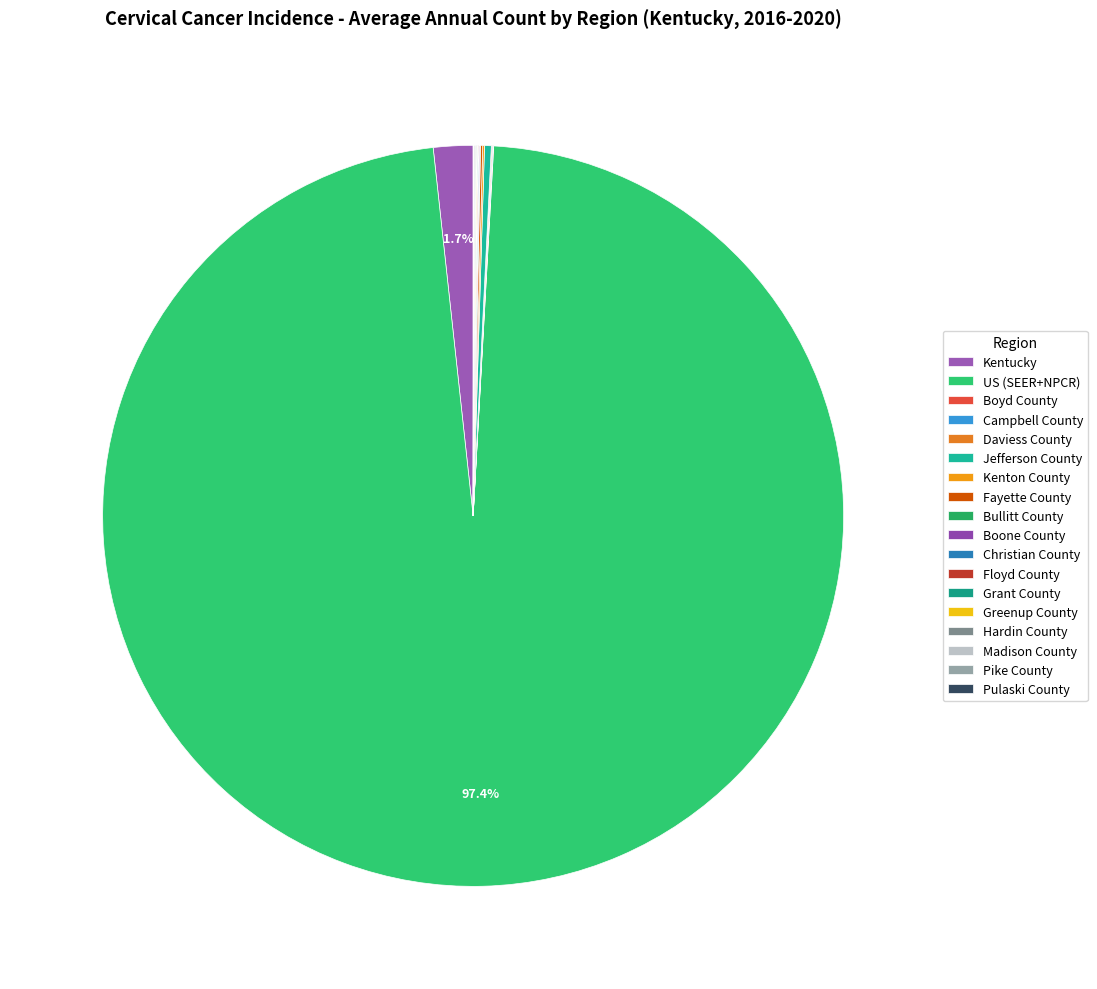

How many slices are in this pie chart?

18